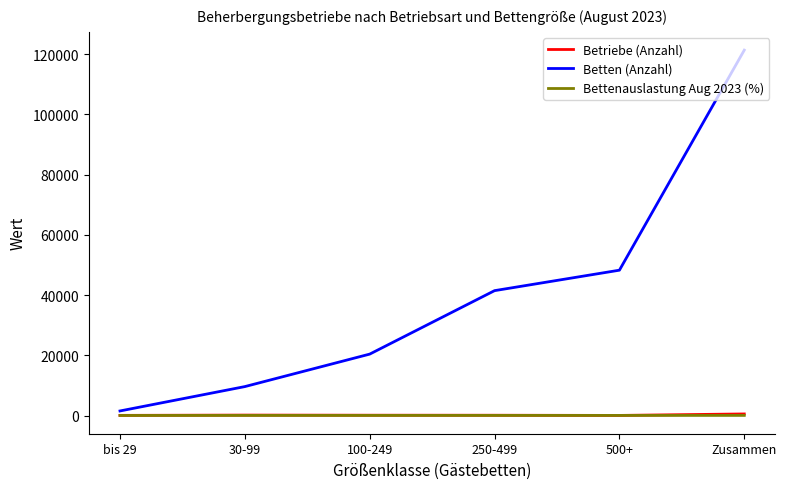

Which series has the widest spread of values?

Betten (Anzahl)